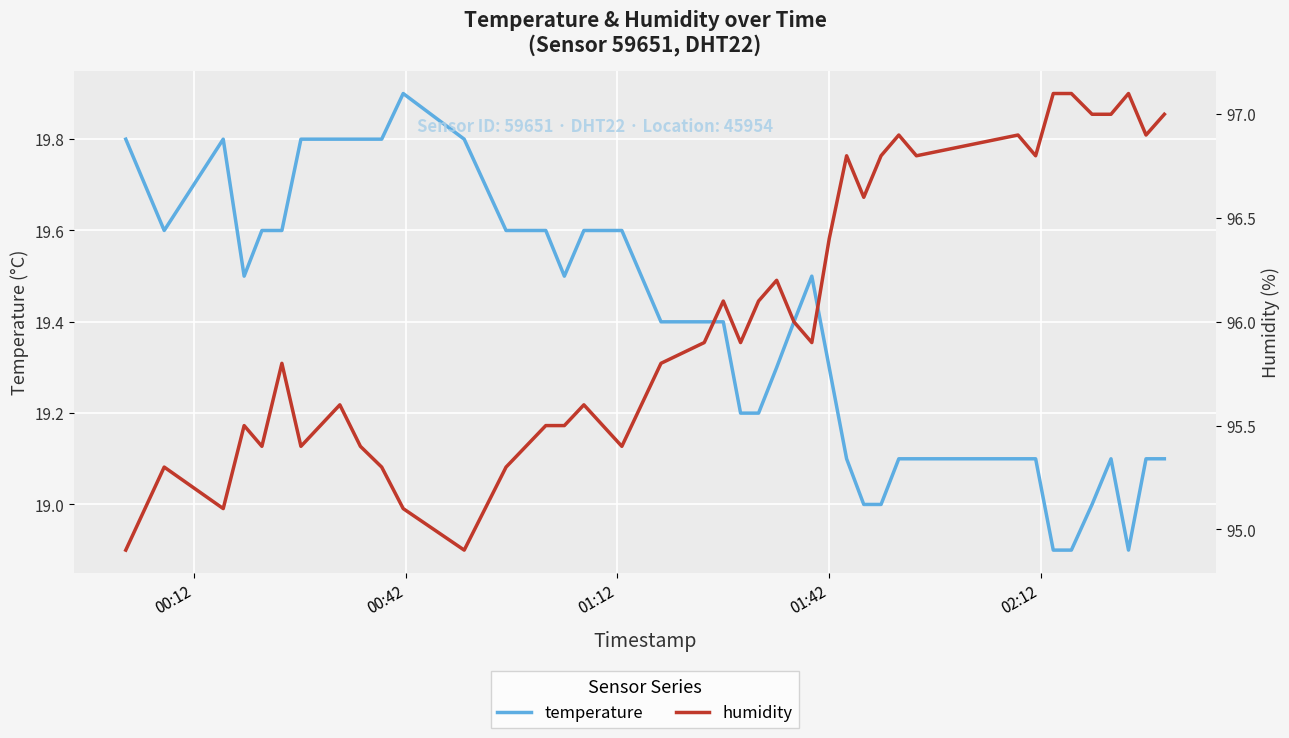

True or false: temperature and humidity intersect in this chart.

False